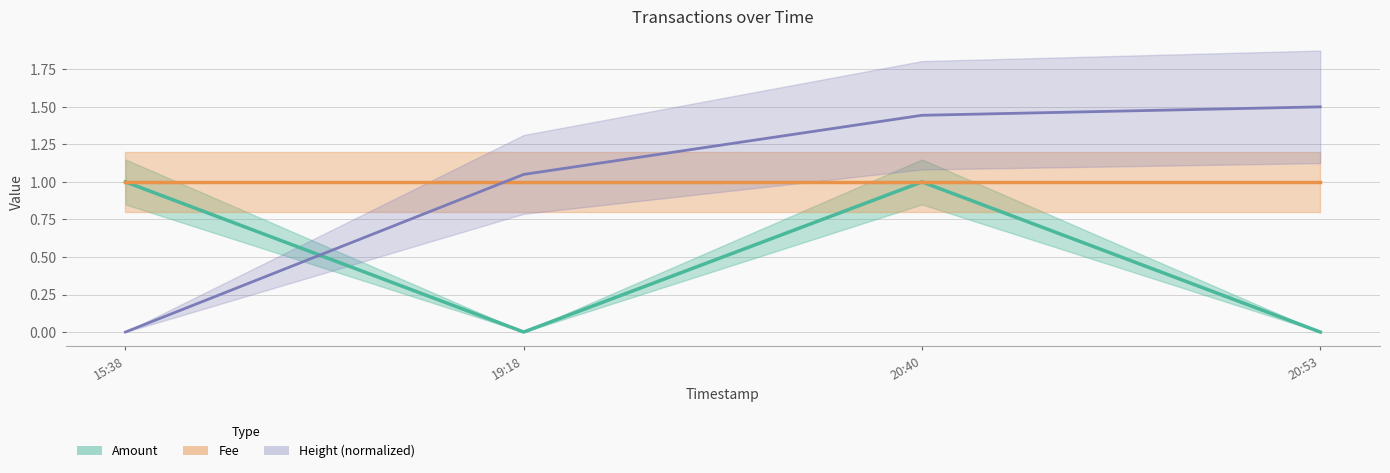

Does the chart have visible grid lines?

Yes